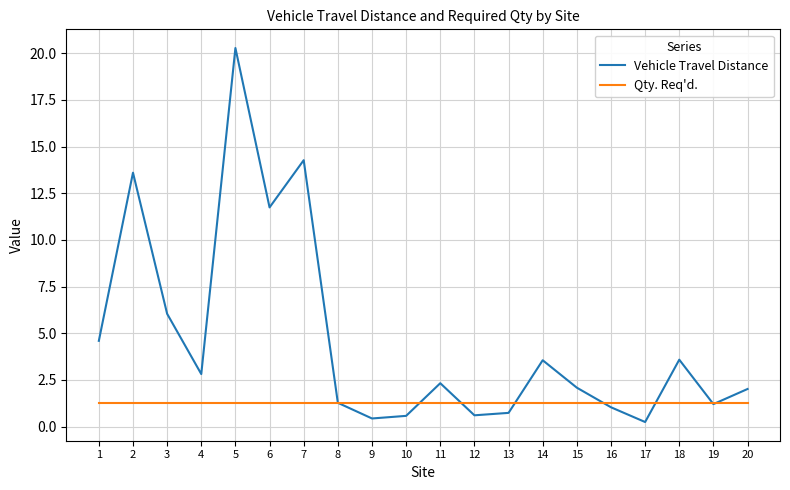

Which series has the largest range (max minus min)?

Vehicle Travel Distance